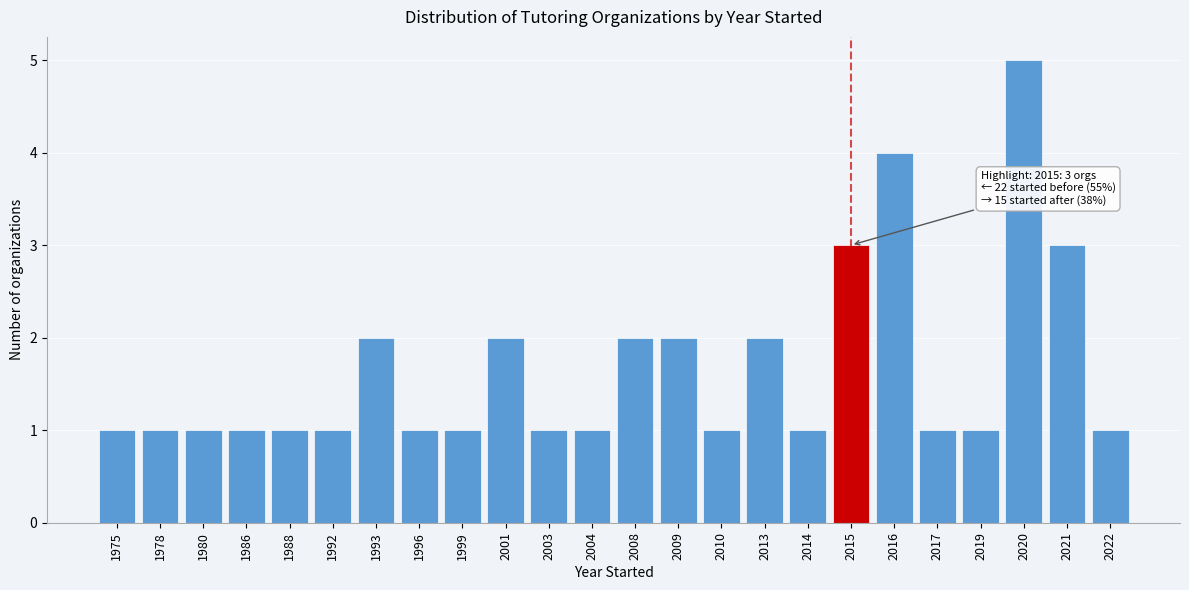

Reading left to right, transcribe all the data shown in this chart.

1975=1	1978=1	1980=1	1986=1	1988=1	1992=1	1993=2	1996=1	1999=1	2001=2	2003=1	2004=1	2008=2	2009=2	2010=1	2013=2	2014=1	2015=3	2016=4	2017=1	2019=1	2020=5	2021=3	2022=1